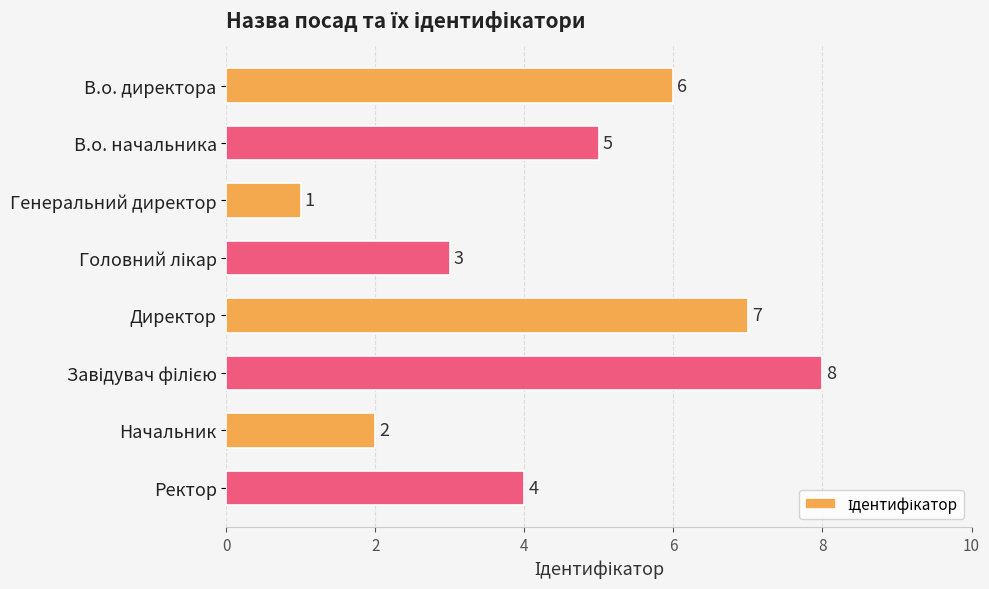

The chart shows a value of 3 at Ректор. True or false?

False